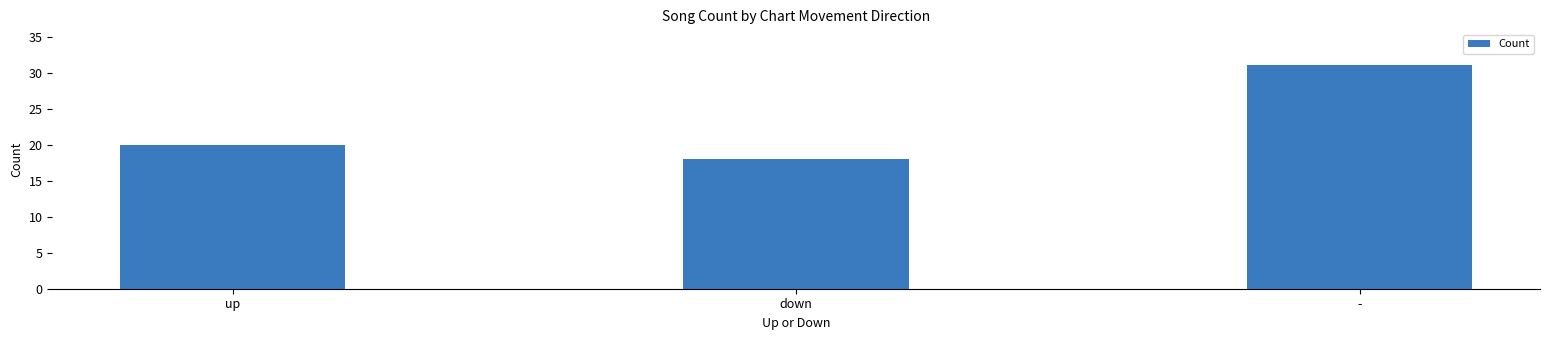

Which category has the lowest value across all series?

down